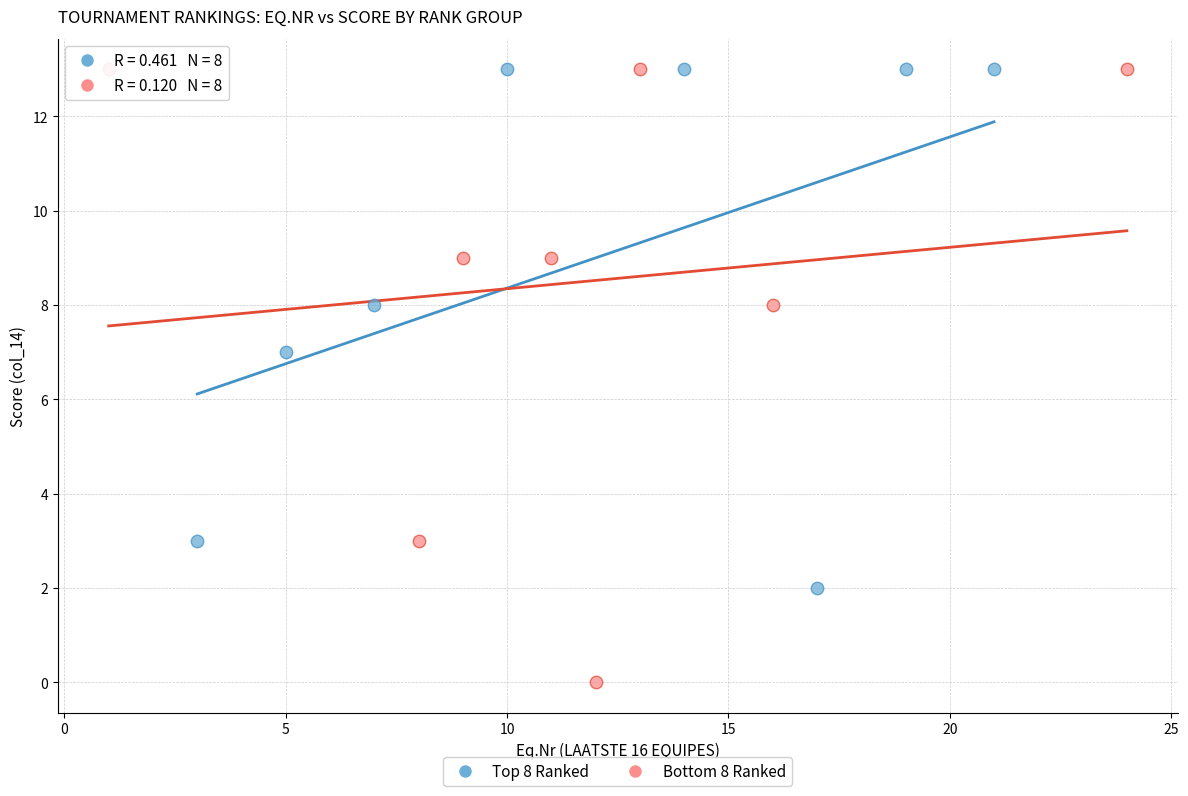

Which series has the largest Y range (max minus min)?

Bottom 8 Ranked